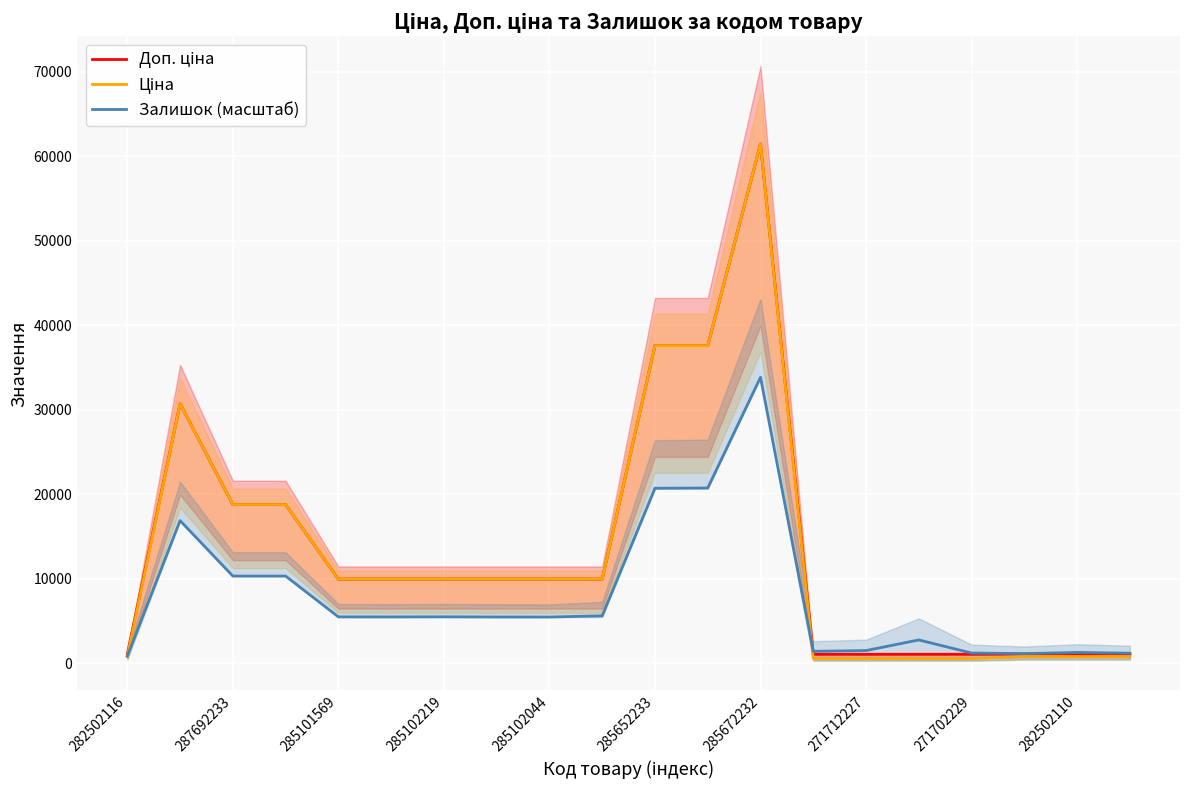

True or false: Залишок (масштаб) has a value of 5516.3 at 285102219.

True